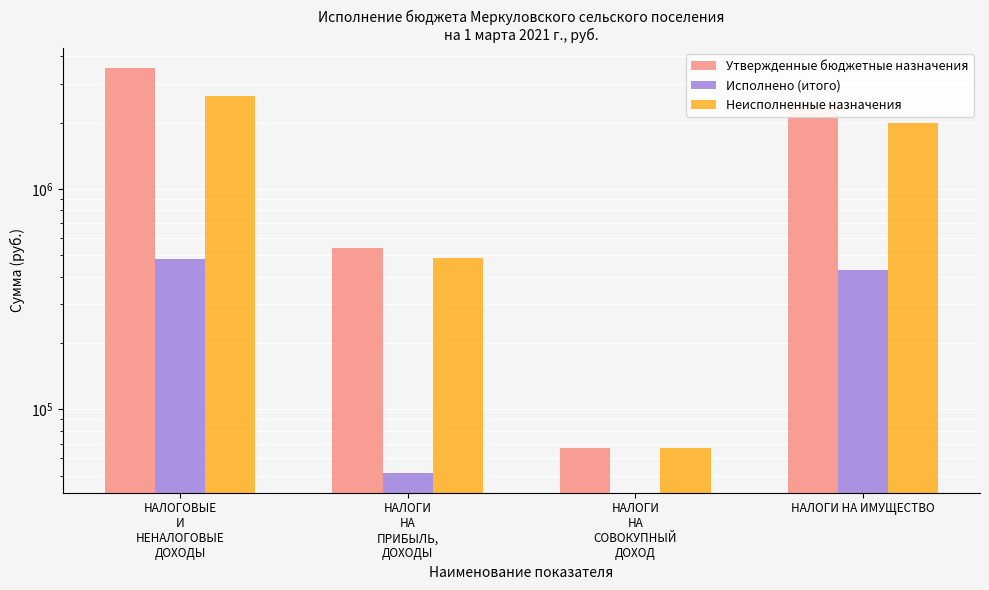

Rank the series by their average value, from lowest to highest.

Исполнено (итого), Неисполненные назначения, Утвержденные бюджетные назначения